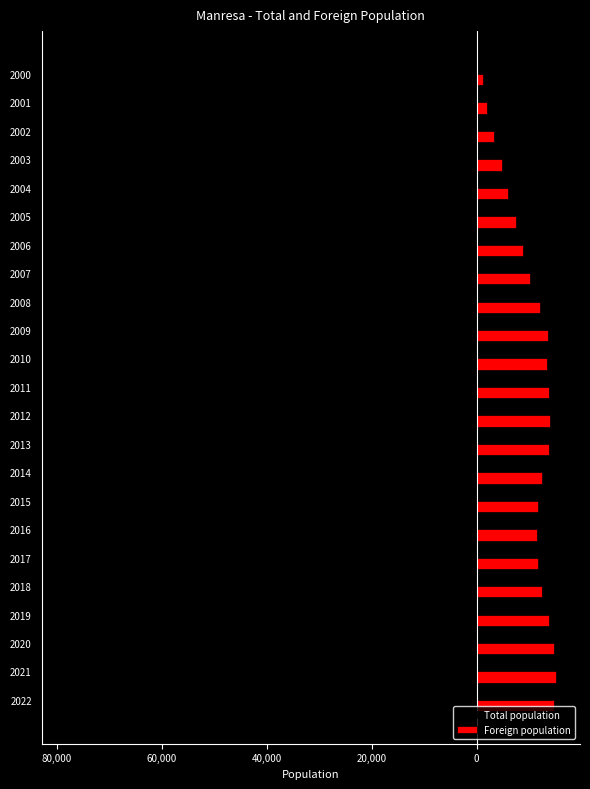

What are all the series names shown in the legend?

Total population, Foreign population